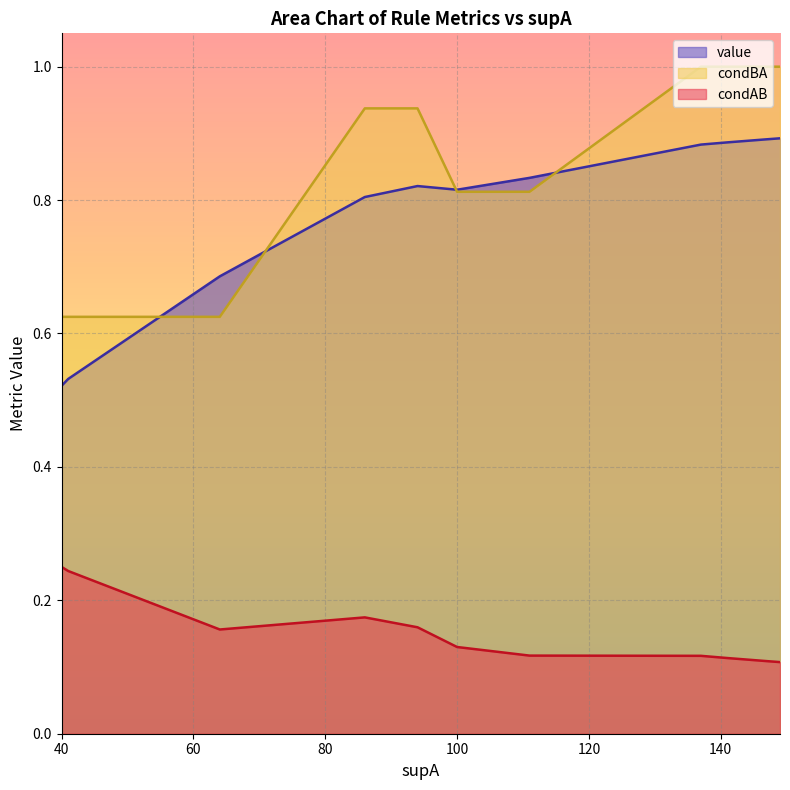

What is the maximum value for condAB?

0.2